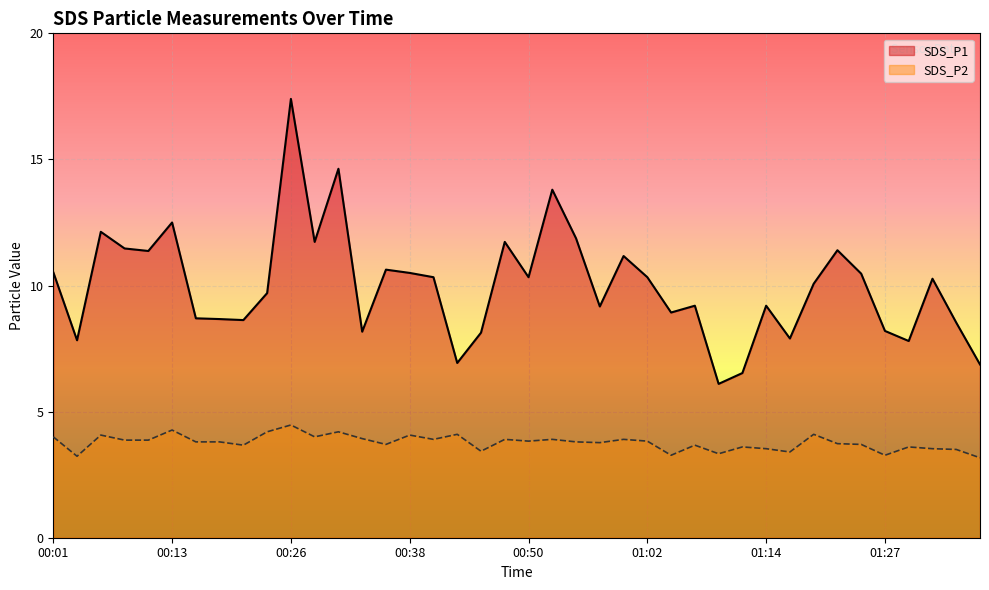

True or false: SDS_P2 and SDS_P1 cross at least once.

False